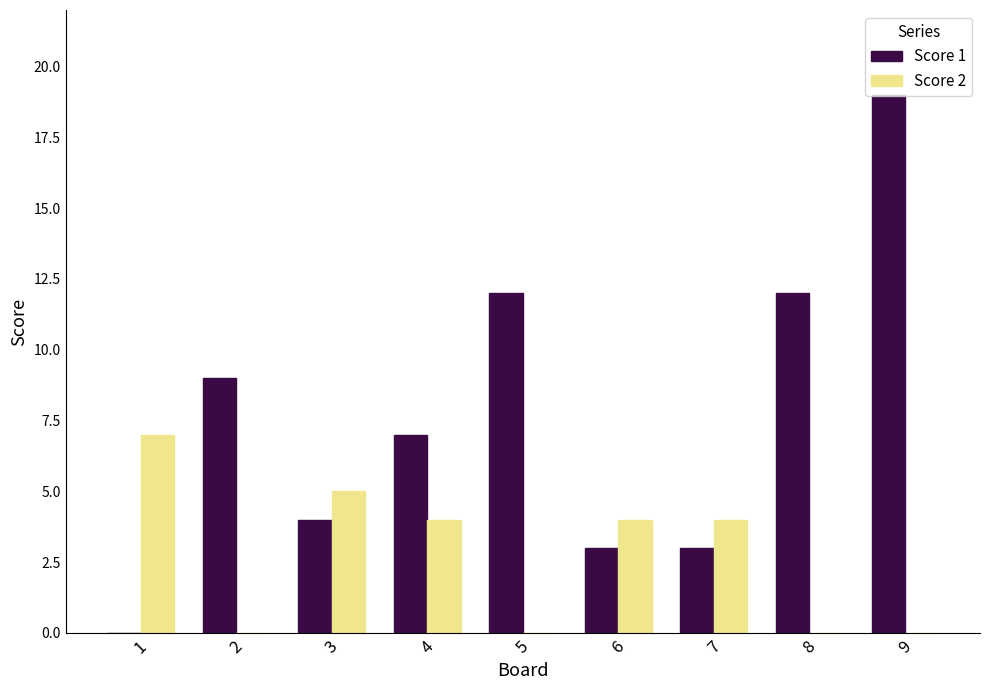

Is the value of Score 2 at 7 greater than the value of Score 1 at 6?

Yes